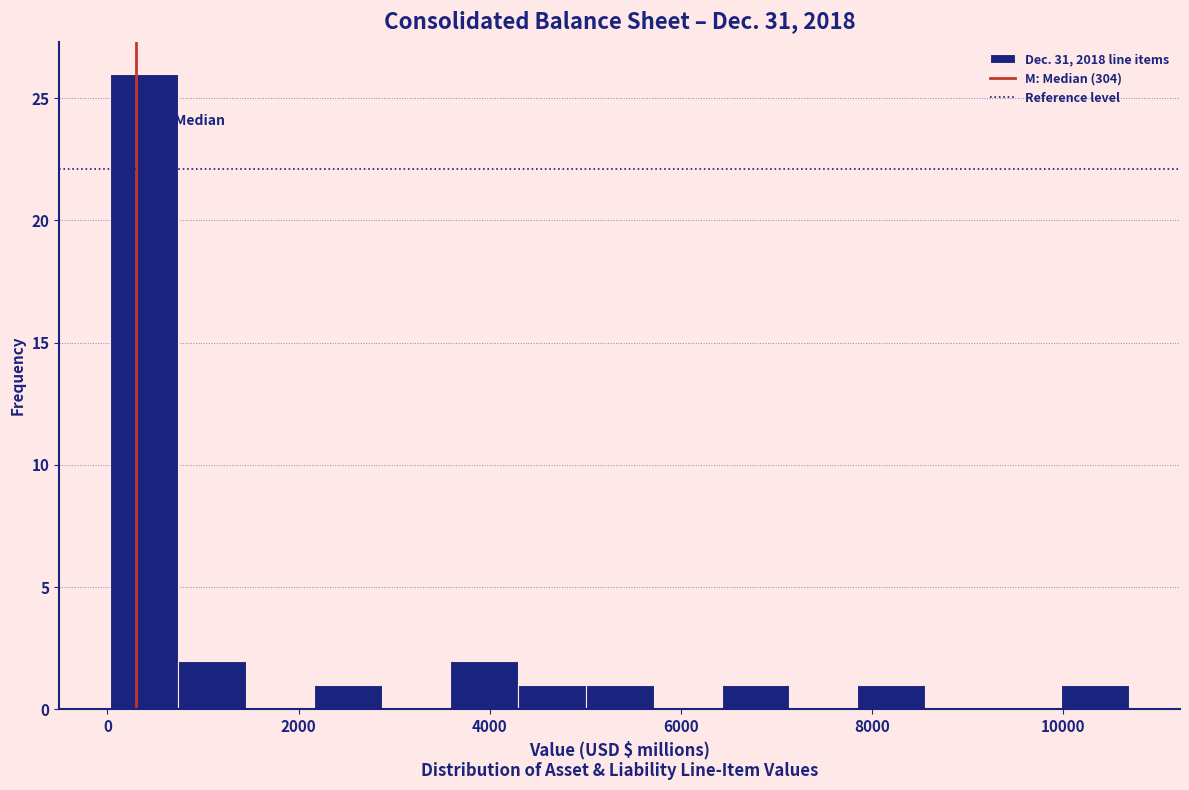

Around what value on the x-axis is the tallest bar? Give the approximate position of its centre, as read against the axis.

400